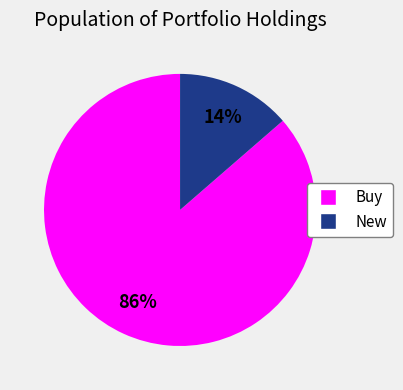

To the nearest percent, what is the average slice percentage?

50%